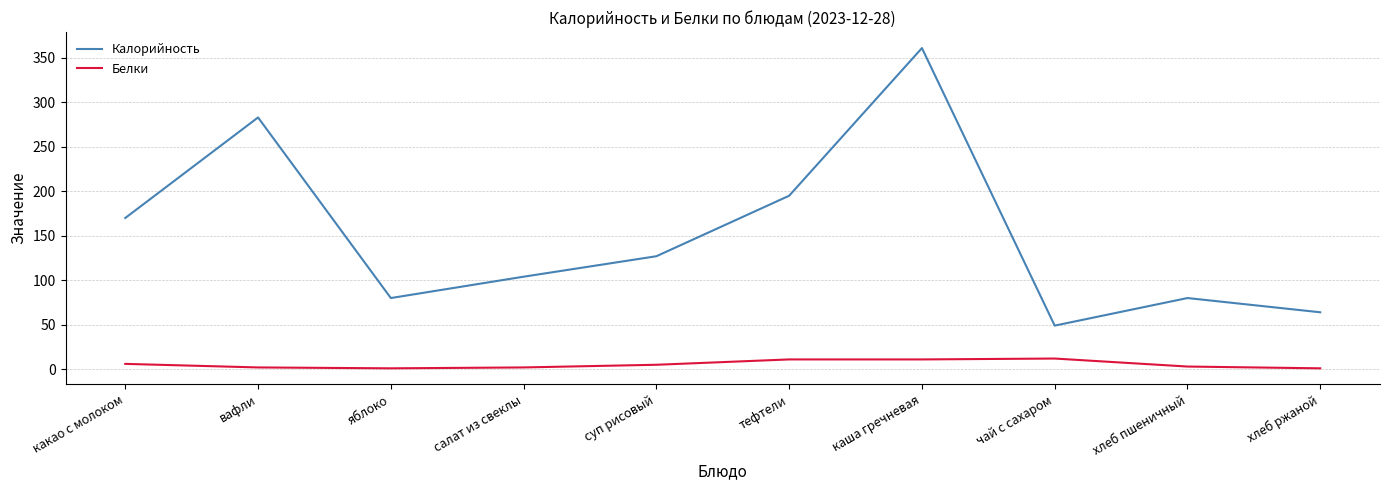

What are all the series names shown in the legend?

Калорийность, Белки